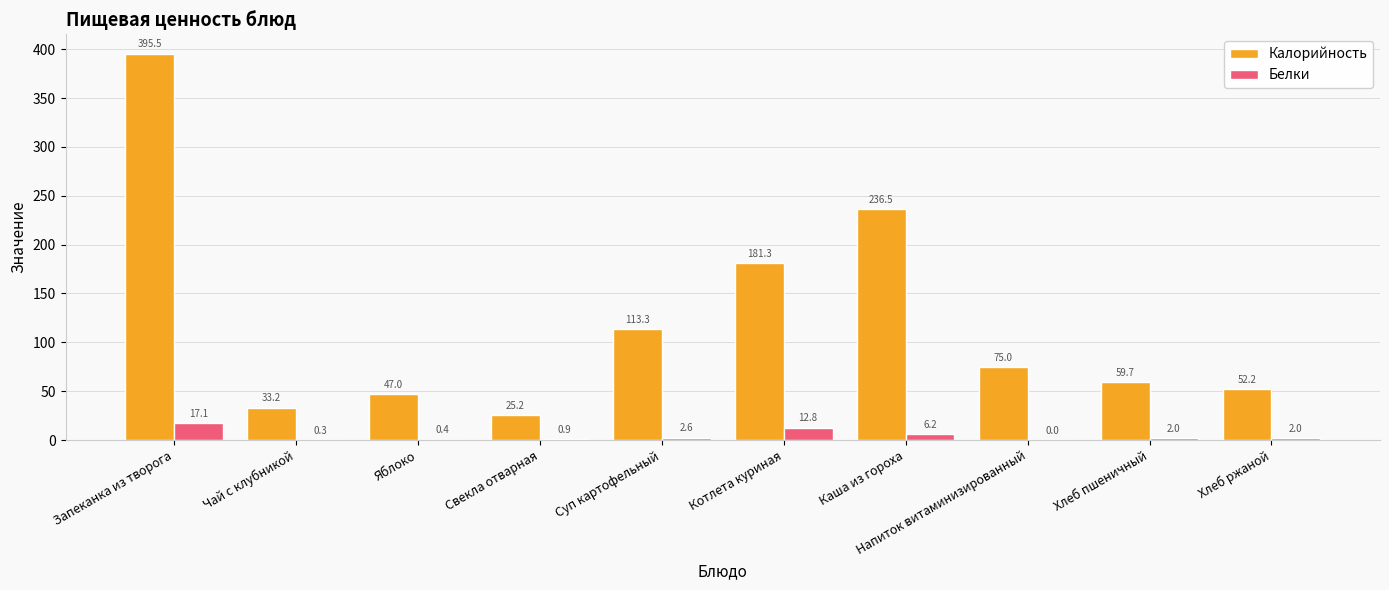

Reading left to right, extract all data points from this chart.

Калорийность: Запеканка из творога=395.5	Чай с клубникой=33.2	Яблоко=47.0	Свекла отварная=25.2	Суп картофельный=113.3	Котлета куриная=181.3	Каша из гороха=236.5	Напиток витаминизированный=75.0	Хлеб пшеничный=59.7	Хлеб ржаной=52.2
Белки: Запеканка из творога=17.1	Чай с клубникой=0.3	Яблоко=0.4	Свекла отварная=0.9	Суп картофельный=2.6	Котлета куриная=12.8	Каша из гороха=6.2	Напиток витаминизированный=0.0	Хлеб пшеничный=2.0	Хлеб ржаной=2.0